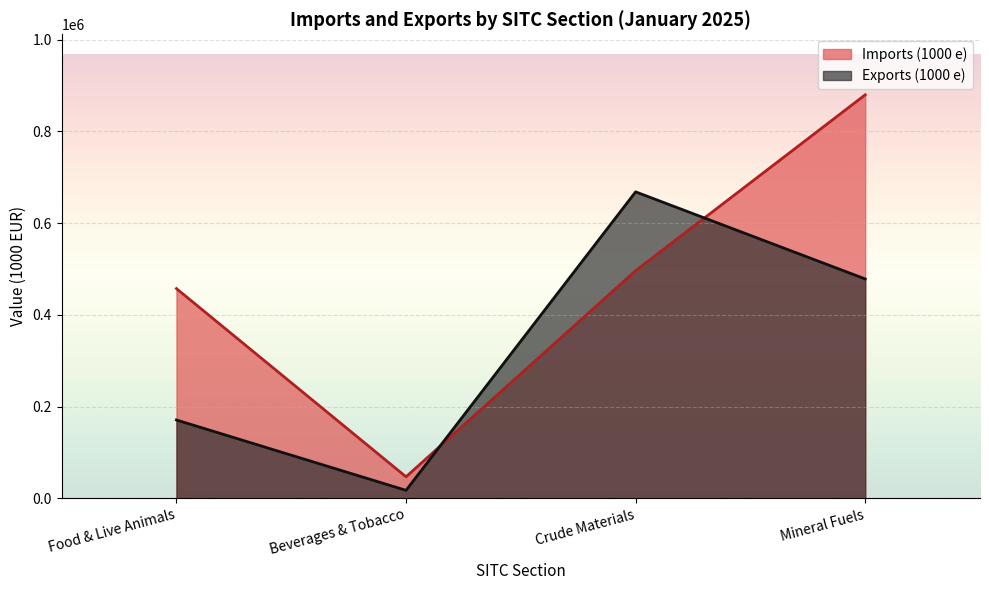

Reading left to right, list all the values displayed in this chart.

Imports (1000 e): 457265	46807	496380	879931
Exports (1000 e): 170693	17289	668269	478297